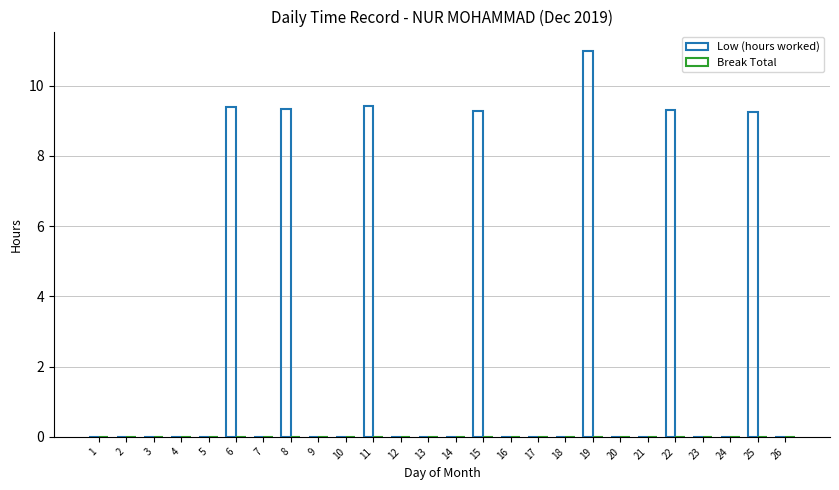

What is the change in value from 16 to 19?

+11.0